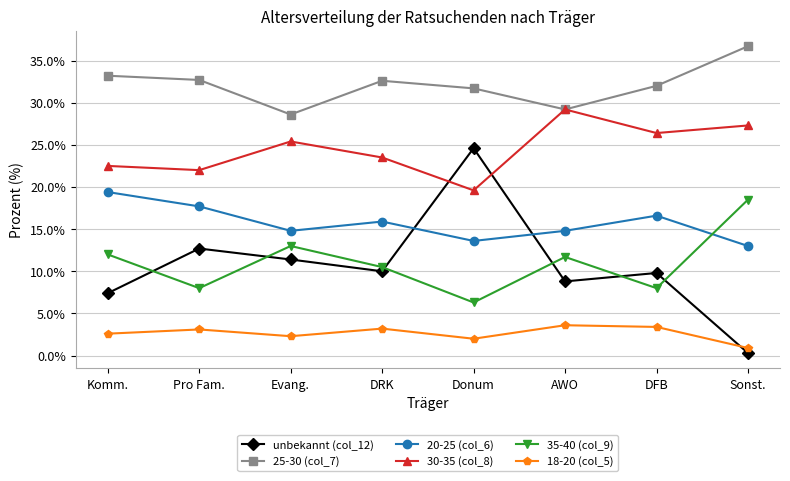

Between which two adjacent categories do 35-40 (col_9) and unbekannt (col_12) first intersect?

Komm. and Pro Fam.